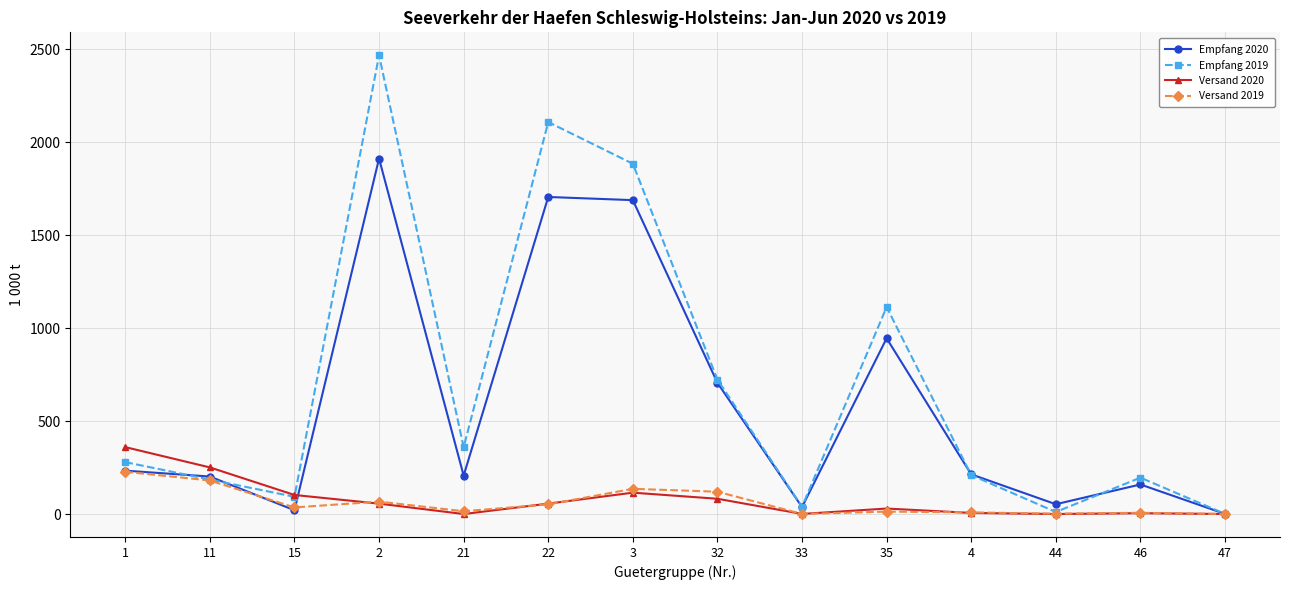

Which series has the largest total across all categories?

Empfang 2019